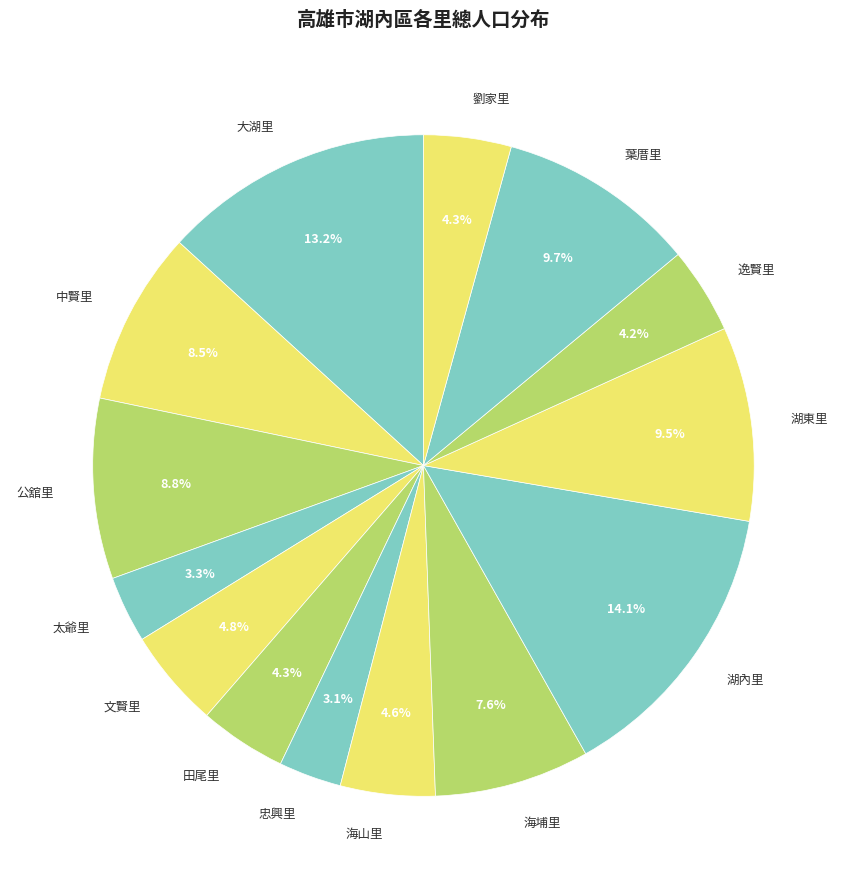

Approximately how many times larger is the value at 中賢里 compared to 海埔里?

1.1